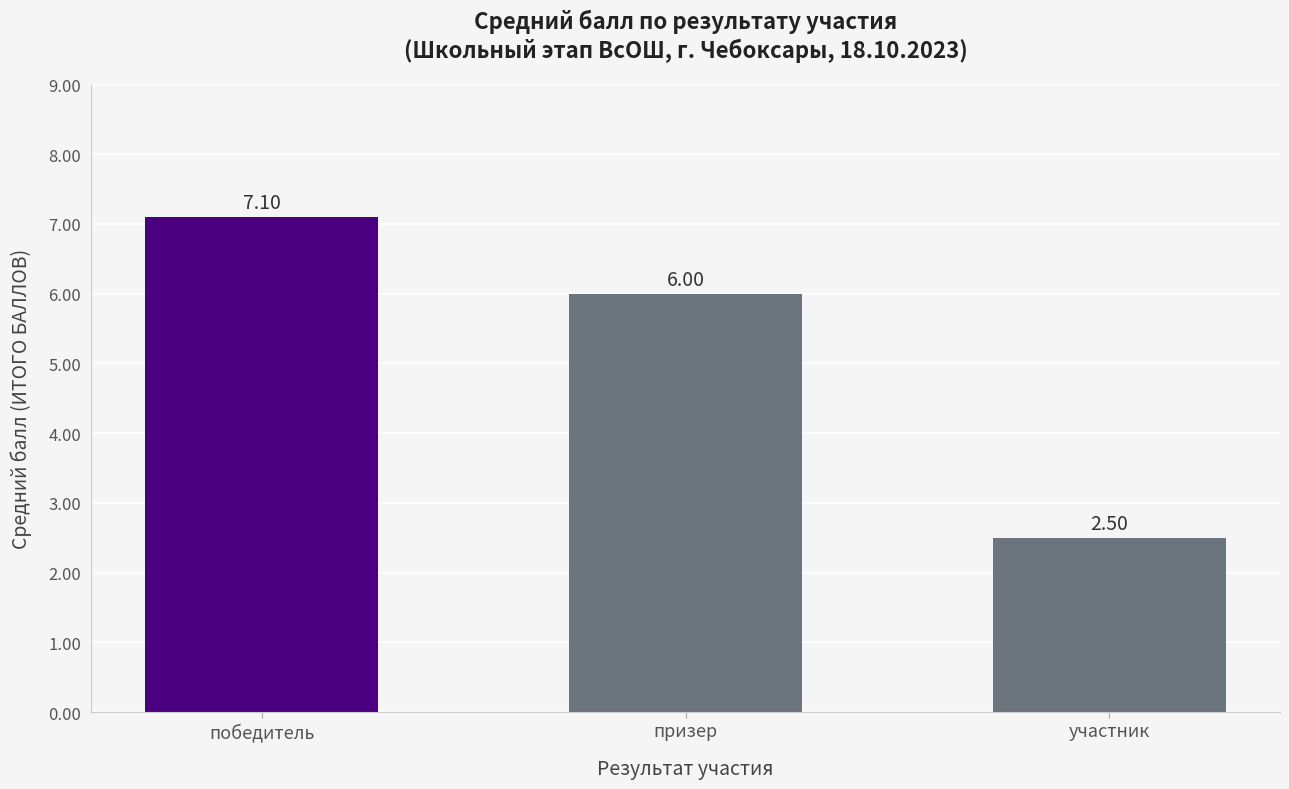

Read the value at призер.

6.0